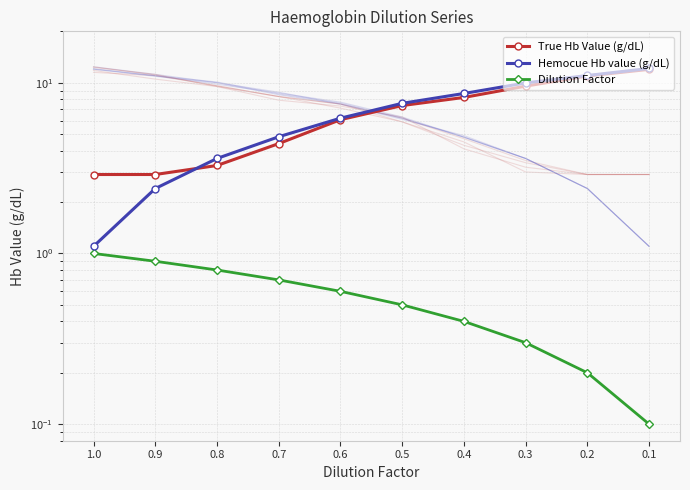

Which label corresponds to the smallest value in the chart?

0.1